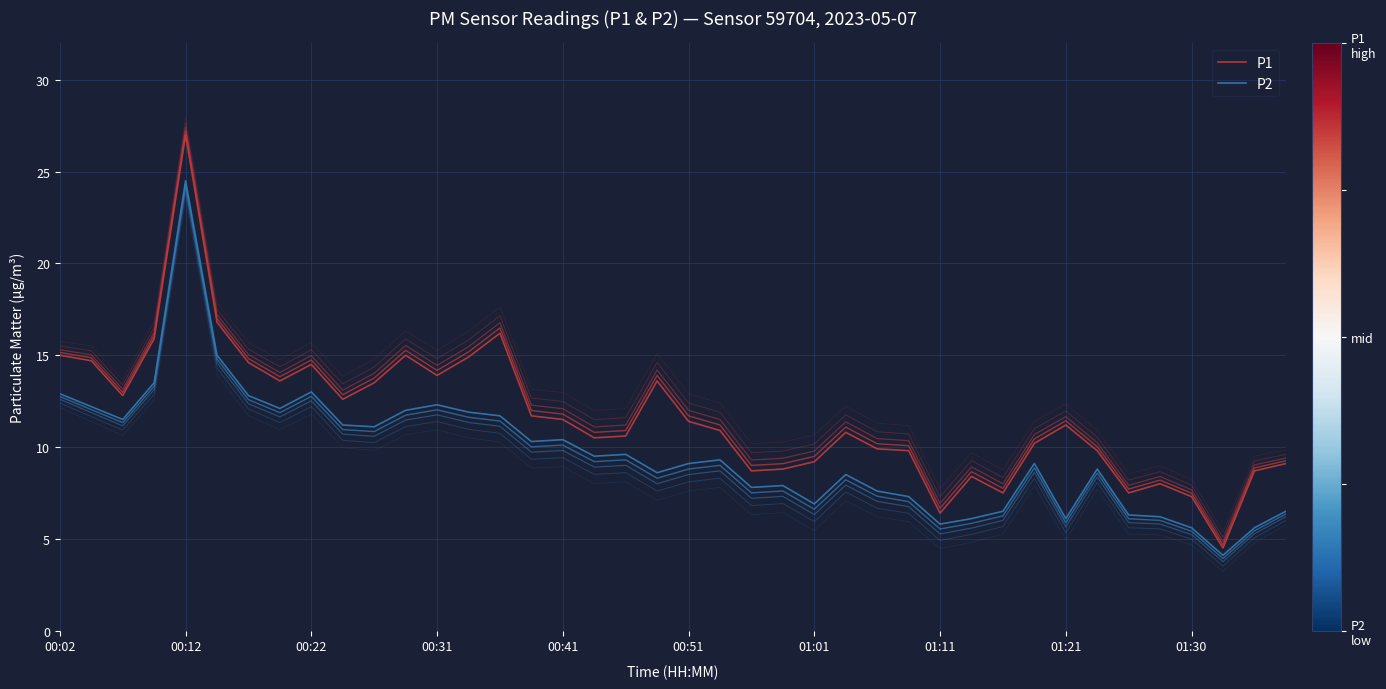

The P2 series shows 6.1 at 01:21. True or false?

True